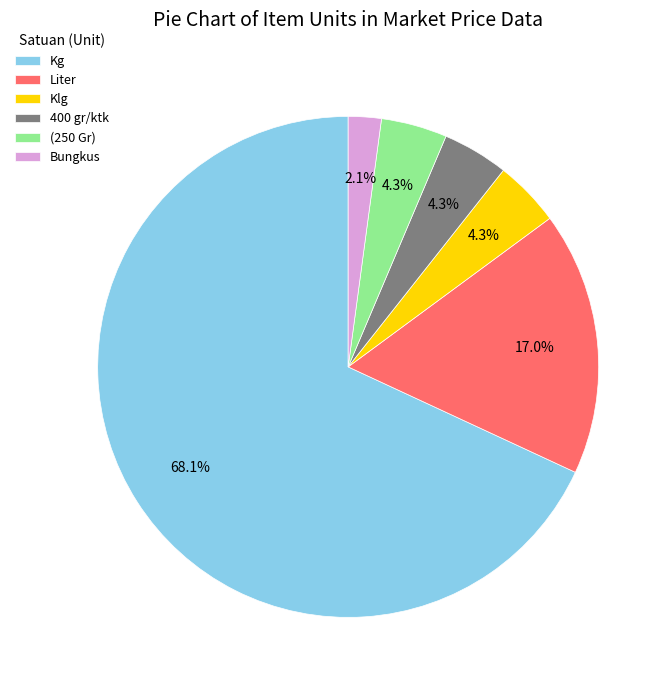

True or false: Klg accounts for 4% of the total.

True